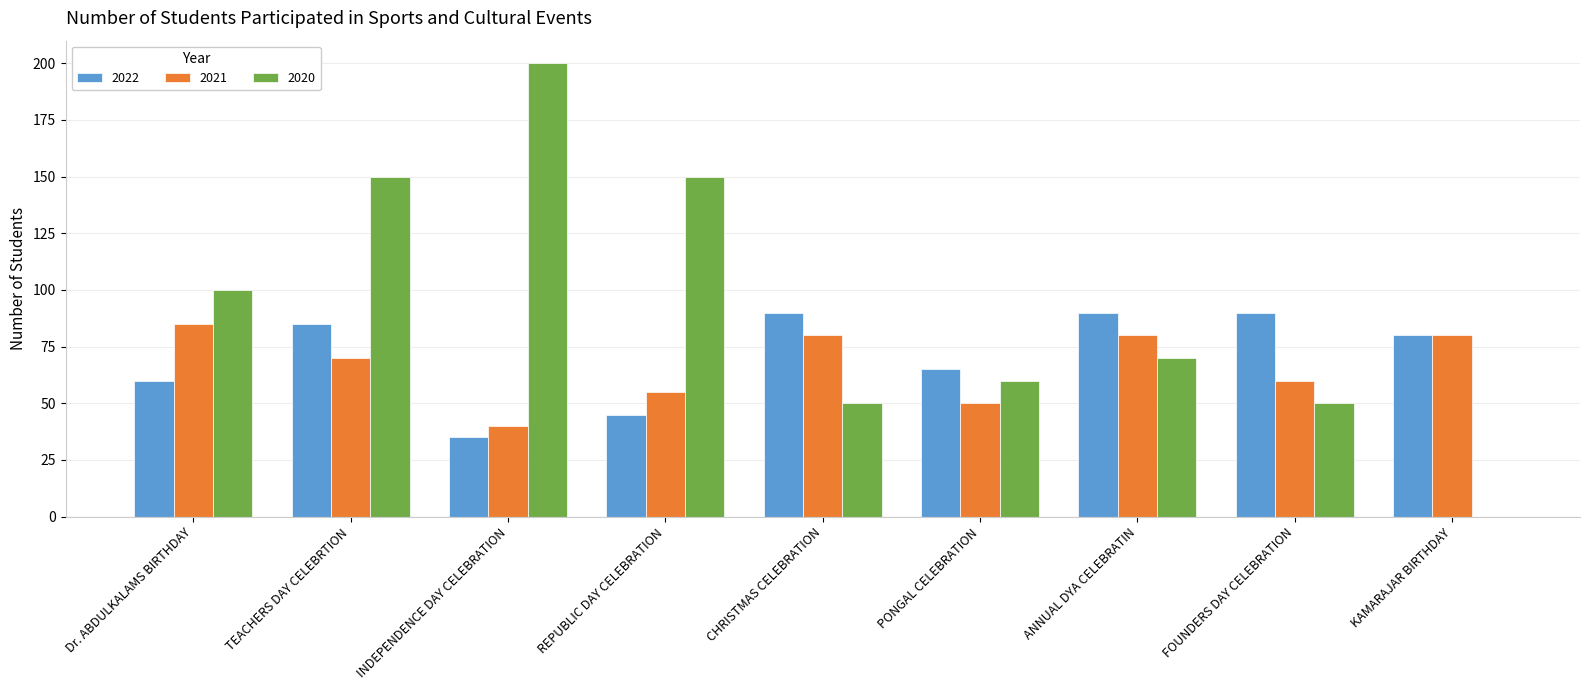

How many groups of bars are there?

9